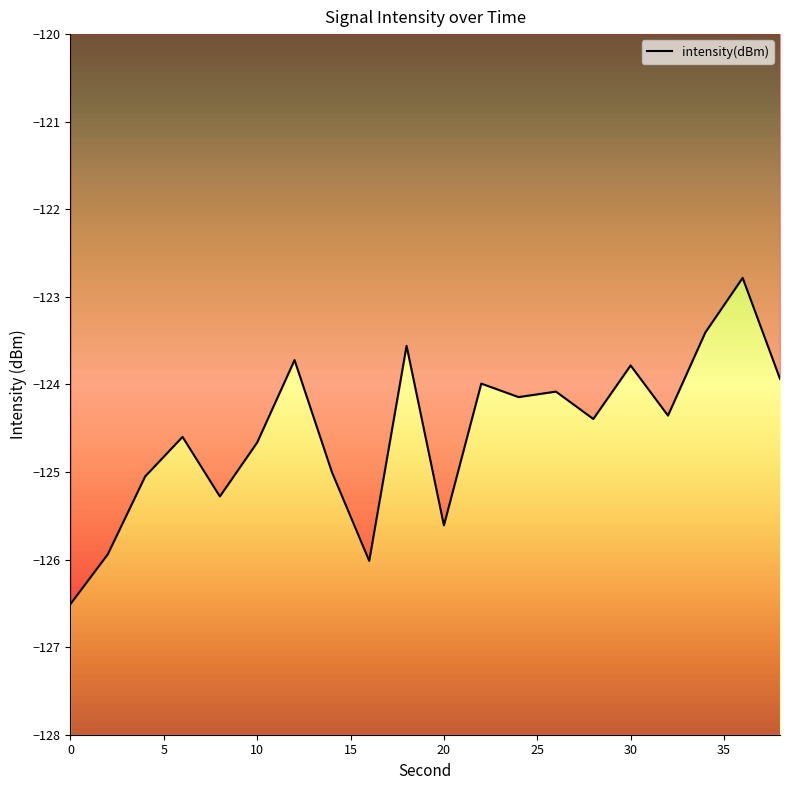

The value at 12 is -123.7. True or false?

True